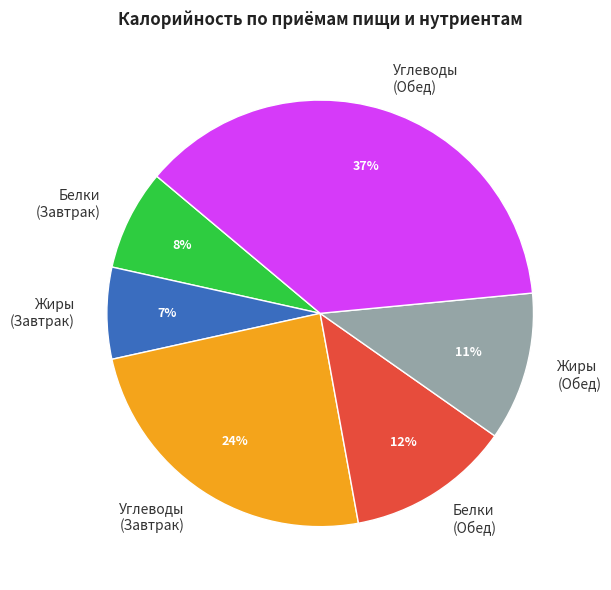

Is it true that Жиры (Обед) is 11% of the pie?

True